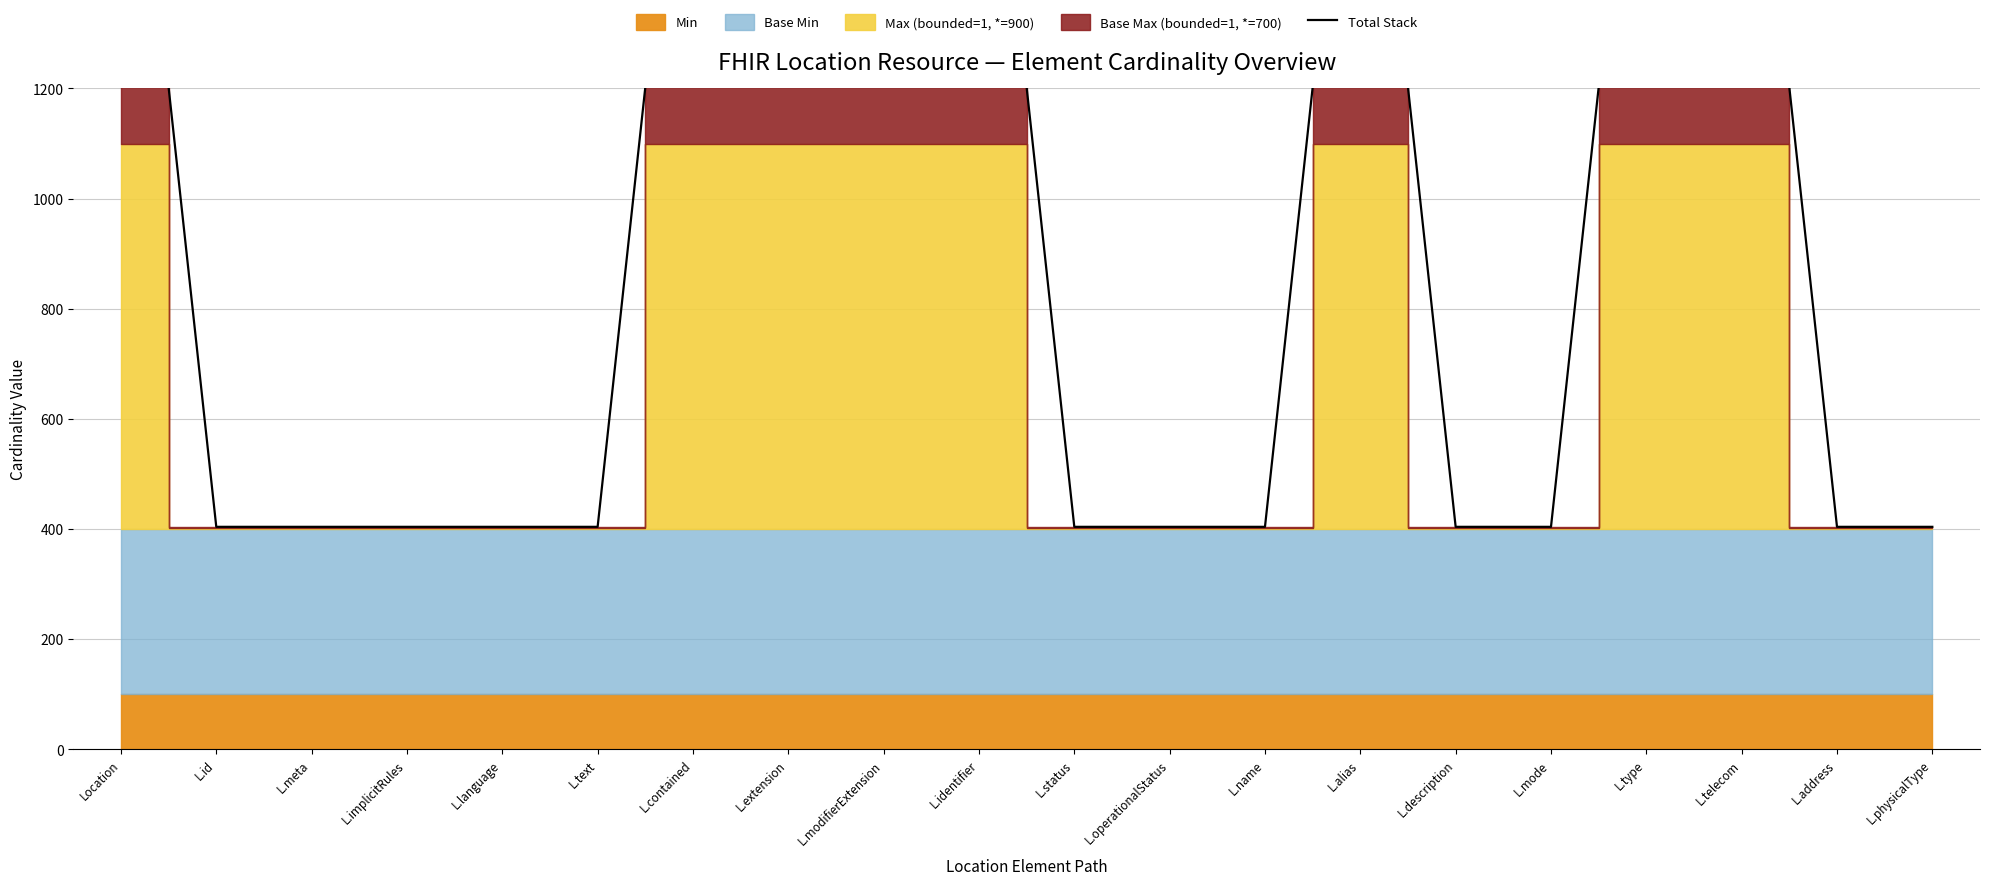

What is the ratio of the value at L.modifierExtension to the value at L.description?

5.0